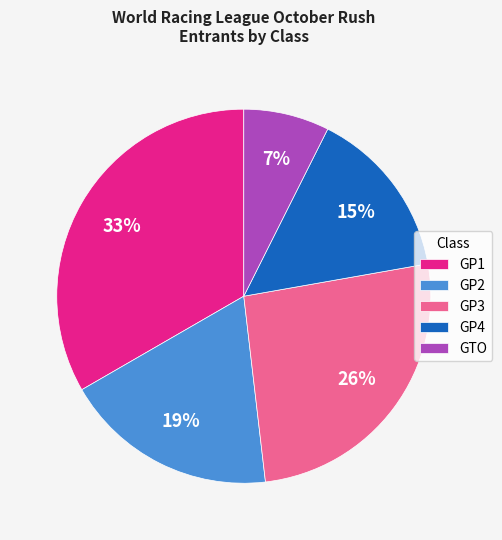

Rank the categories by value from lowest to highest.

GTO, GP4, GP2, GP3, GP1